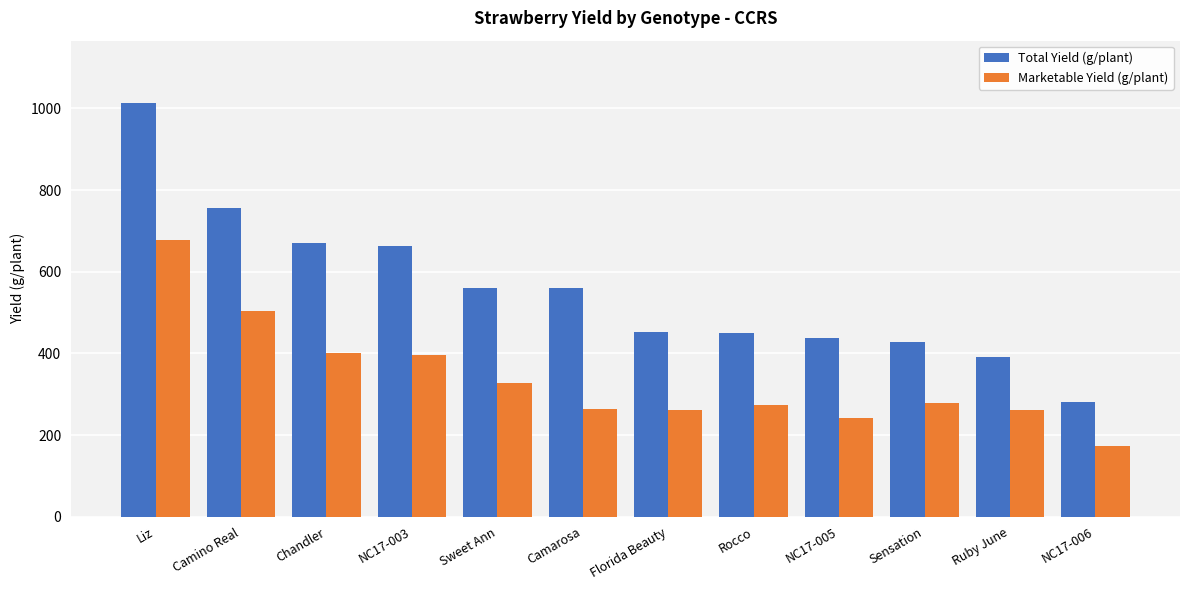

The value of Marketable Yield (g/plant) at NC17-005 is 242. True or false?

True